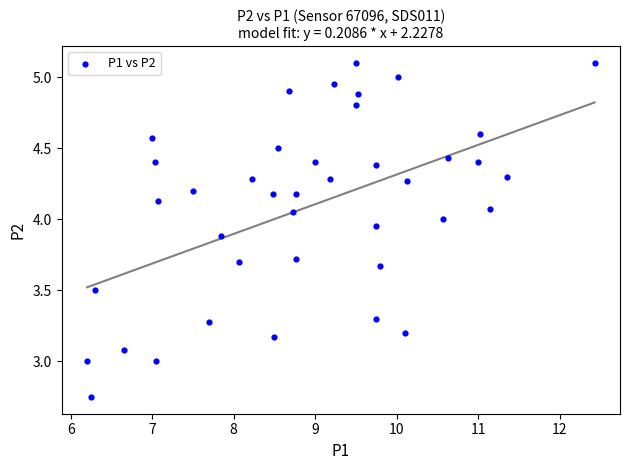

What is the range of X values (max minus min)?

6.2